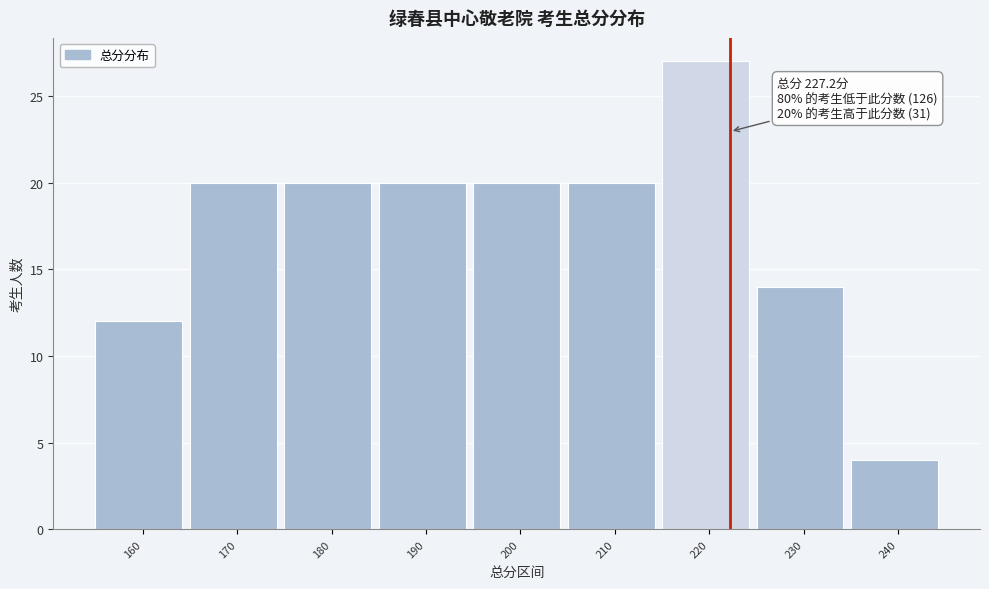

Reading left to right, transcribe all the data shown in this chart.

160=12	170=20	180=20	190=20	200=20	210=20	220=27	230=14	240=4